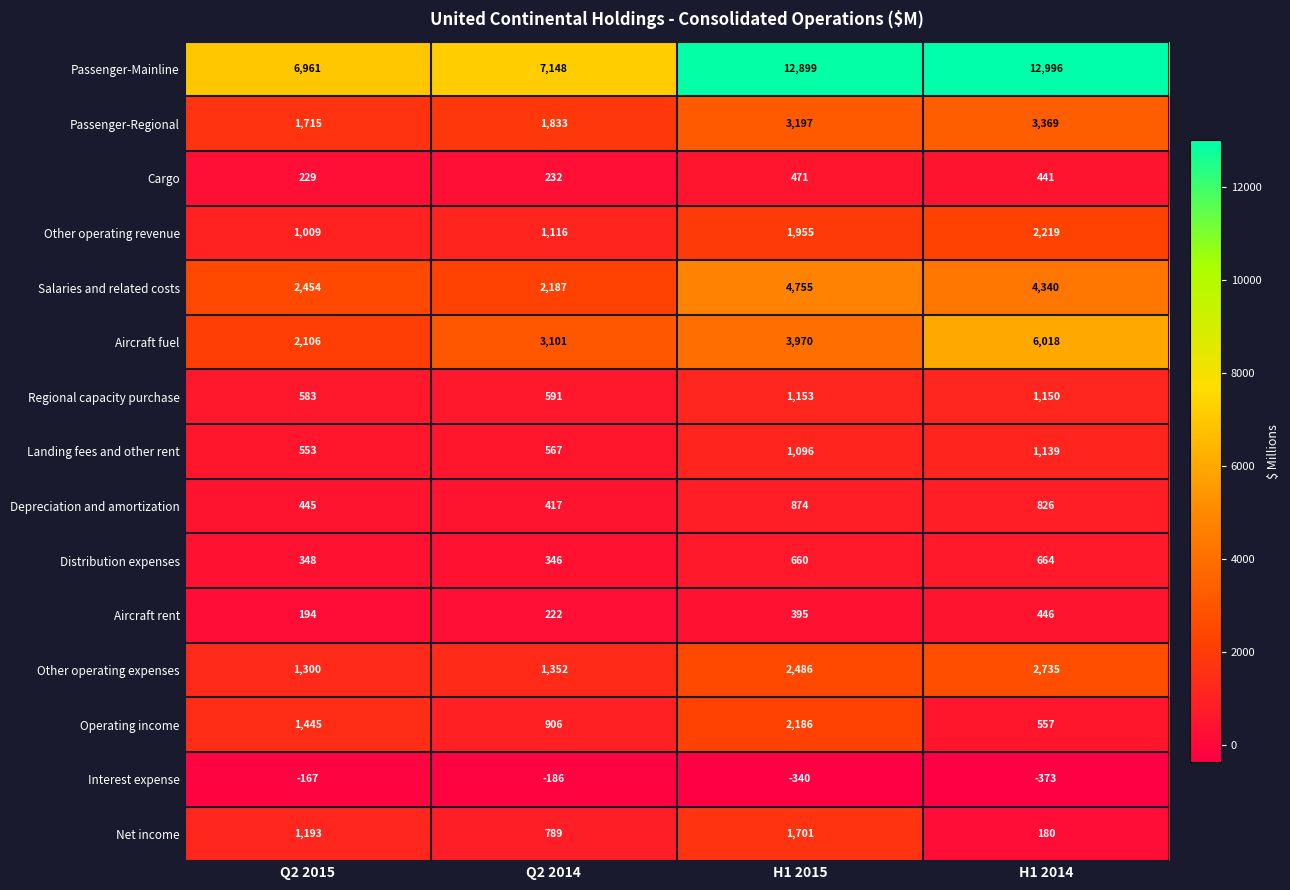

At Q2 2015, list the series in order from smallest to largest.

Interest expense, Aircraft rent, Cargo, Distribution expenses, Depreciation and amortization, Landing fees and other rent, Regional capacity purchase, Other operating revenue, Net income, Other operating expenses, Operating income, Passenger-Regional, Aircraft fuel, Salaries and related costs, Passenger-Mainline